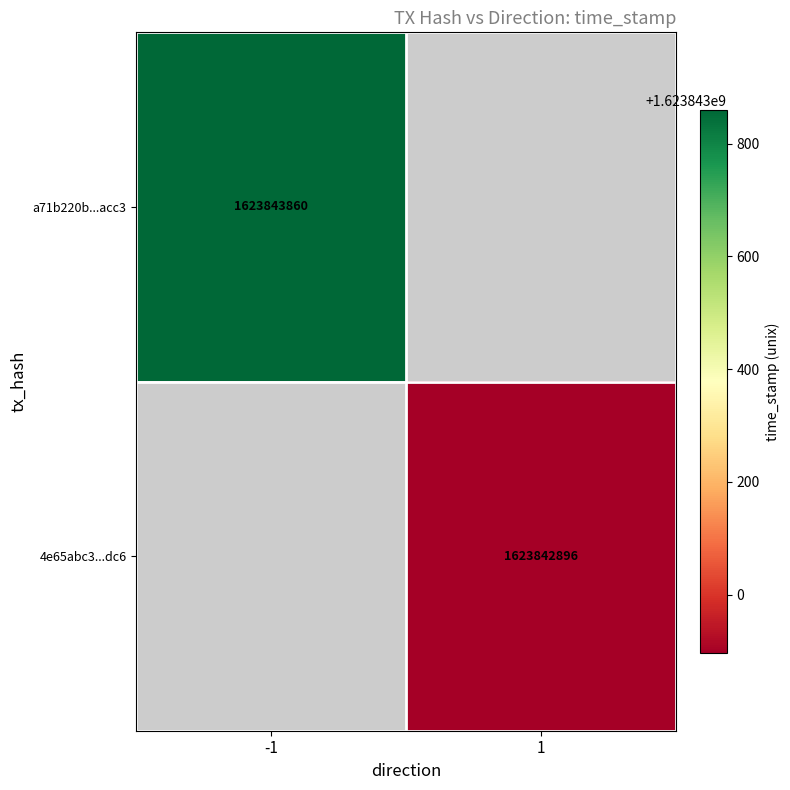

How many data points does each series have?

2